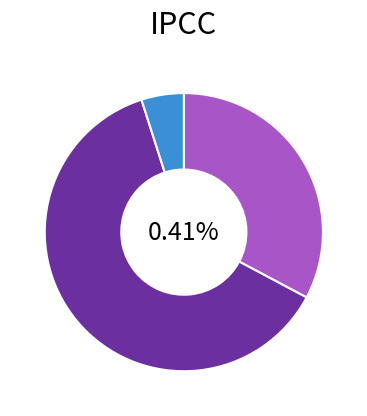

What portion of the pie excludes 6?

95.2%